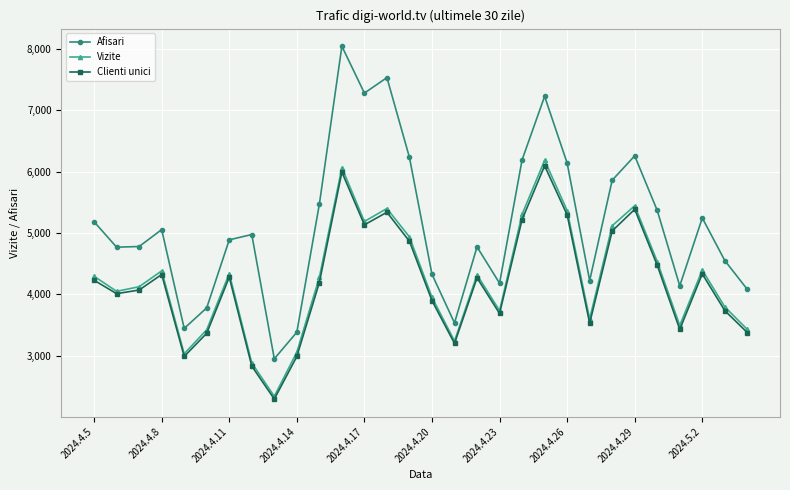

What is the value of the Afisari point at the 20th from the left?

6192